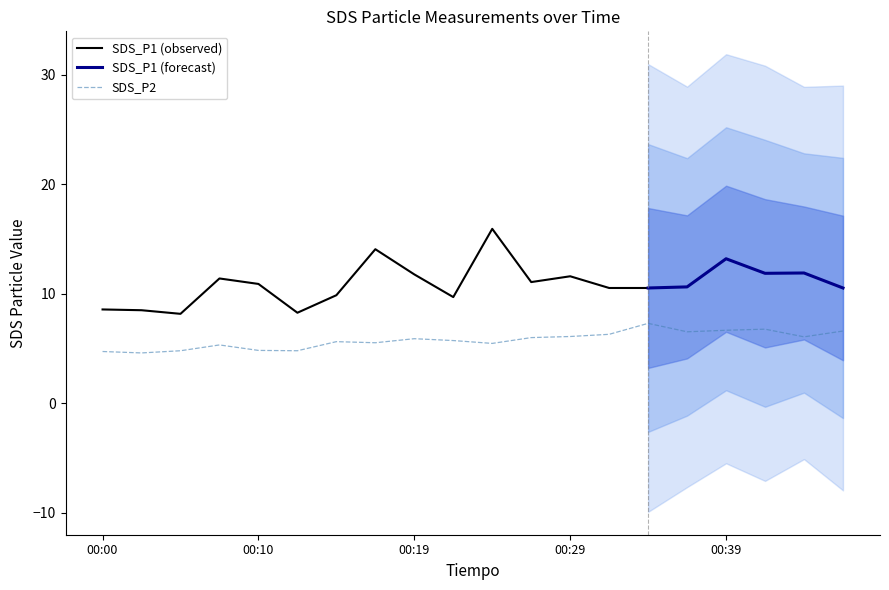

The SDS_P2 series shows 3.4 at 00:29. True or false?

False